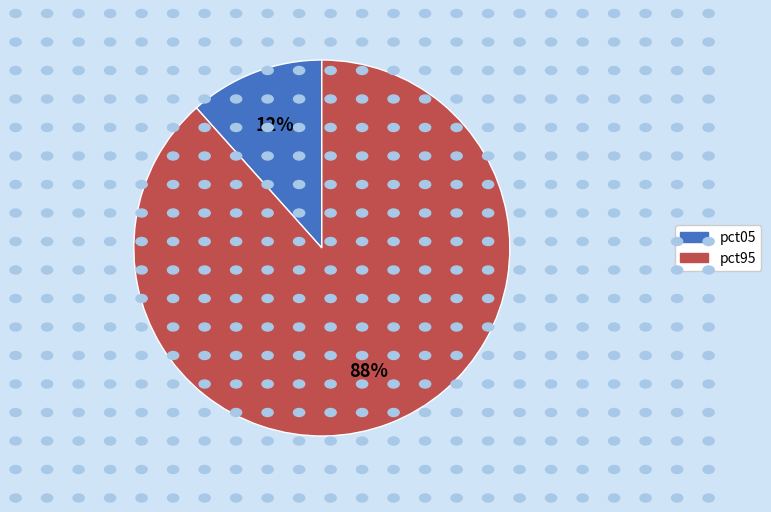

To the nearest percent, what is the average slice percentage?

50%